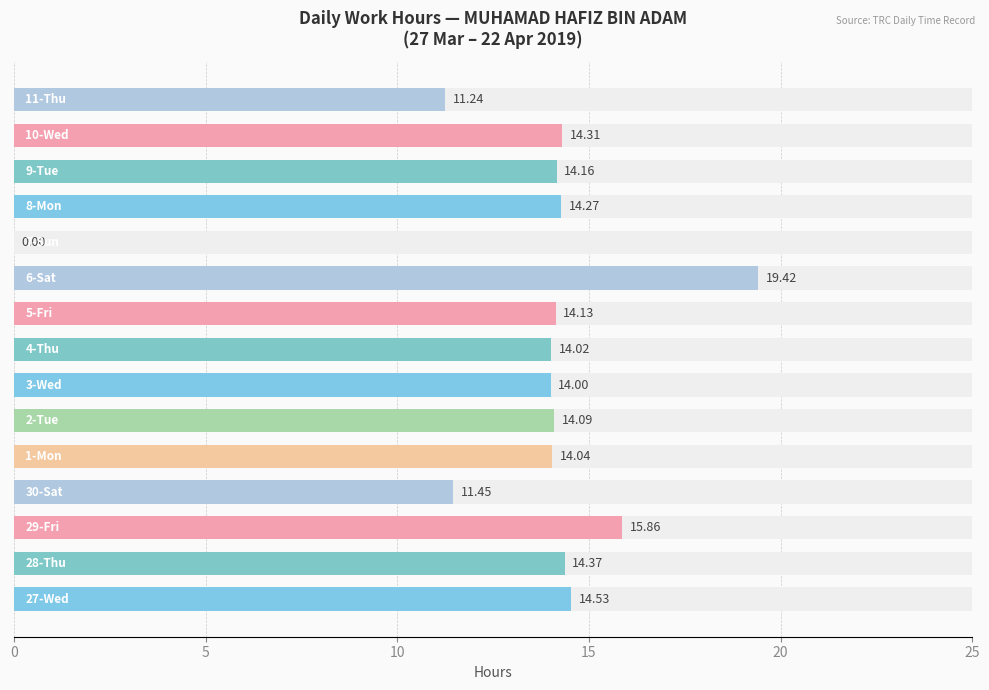

Reading left to right, transcribe all the data shown in this chart.

14.5	14.4	15.9	11.4	14.0	14.1	14.0	14.0	14.1	19.4	0.0	14.3	14.2	14.3	11.2